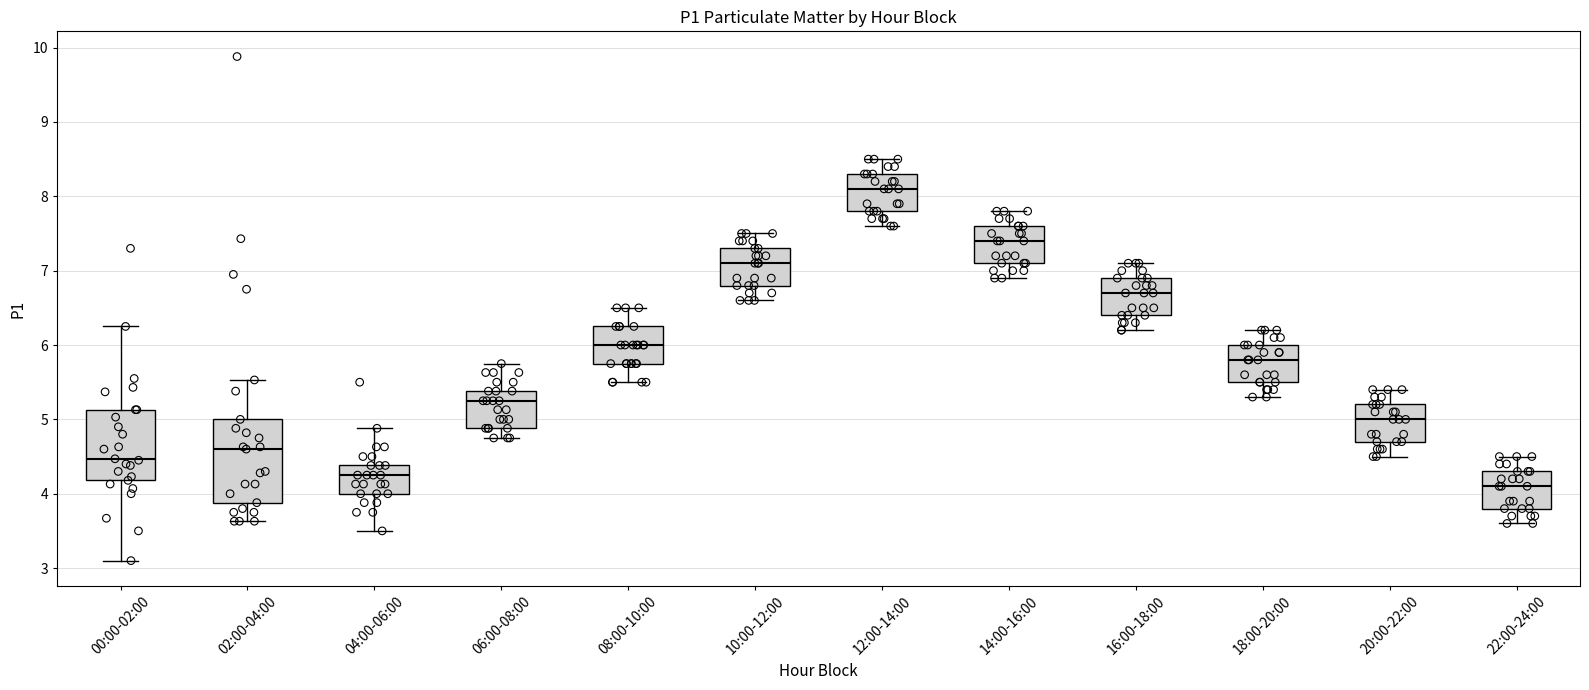

Reading left to right, transcribe this box plot: for each box, give where its median line is, the range the box spans, and where its two whiskers end, as read against the y-axis. The values are not printed on the chart, so give them approximately, as read against the axis.

00:00-02:00: median 4.5, box 4.2 to 5.1, whiskers 3.1 to 6.3
02:00-04:00: median 4.6, box 3.9 to 5.0, whiskers 3.6 to 5.5
04:00-06:00: median 4.3, box 4.0 to 4.4, whiskers 3.5 to 4.9
06:00-08:00: median 5.3, box 4.9 to 5.4, whiskers 4.8 to 5.8
08:00-10:00: median 6.0, box 5.8 to 6.3, whiskers 5.5 to 6.5
10:00-12:00: median 7.1, box 6.8 to 7.3, whiskers 6.6 to 7.5
12:00-14:00: median 8.1, box 7.8 to 8.3, whiskers 7.6 to 8.5
14:00-16:00: median 7.4, box 7.1 to 7.6, whiskers 6.9 to 7.8
16:00-18:00: median 6.7, box 6.4 to 6.9, whiskers 6.2 to 7.1
18:00-20:00: median 5.8, box 5.5 to 6.0, whiskers 5.3 to 6.2
20:00-22:00: median 5.0, box 4.7 to 5.2, whiskers 4.5 to 5.4
22:00-24:00: median 4.1, box 3.8 to 4.3, whiskers 3.6 to 4.5